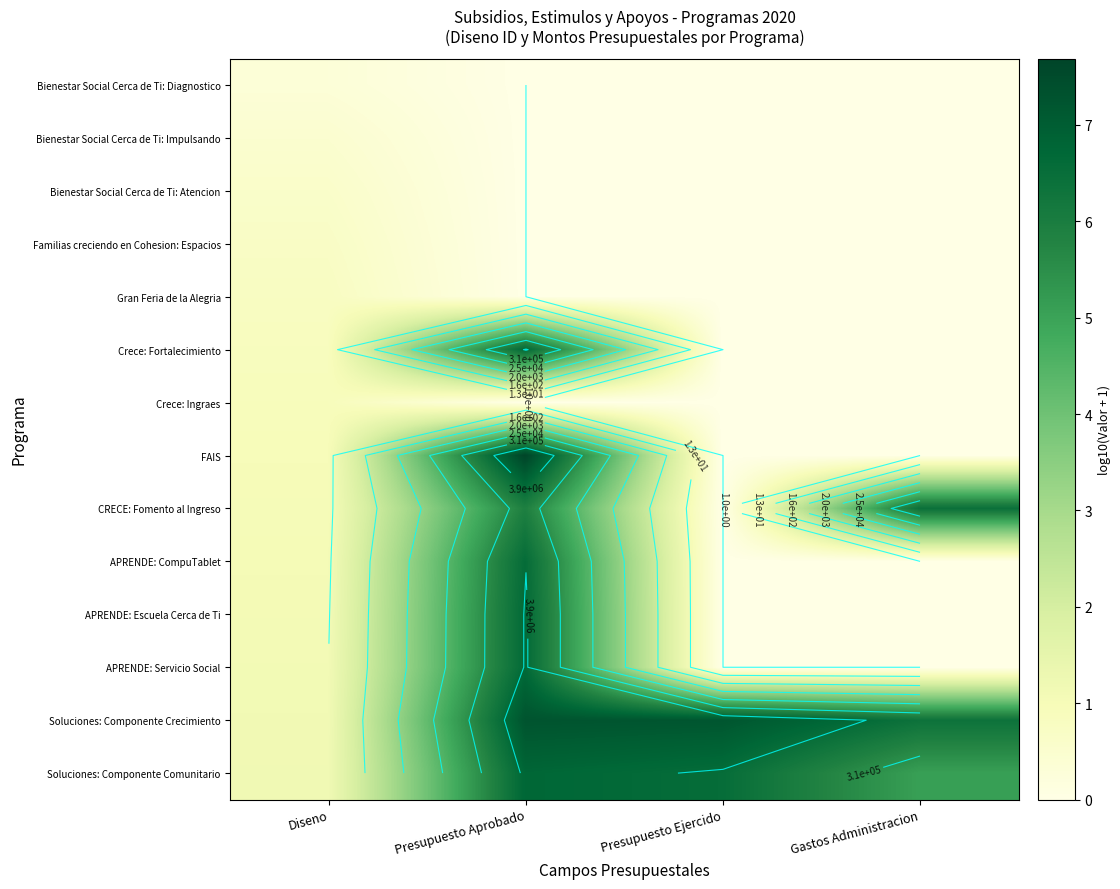

Read the APRENDE: Escuela Cerca de Ti value at Presupuesto Aprobado.

6.7